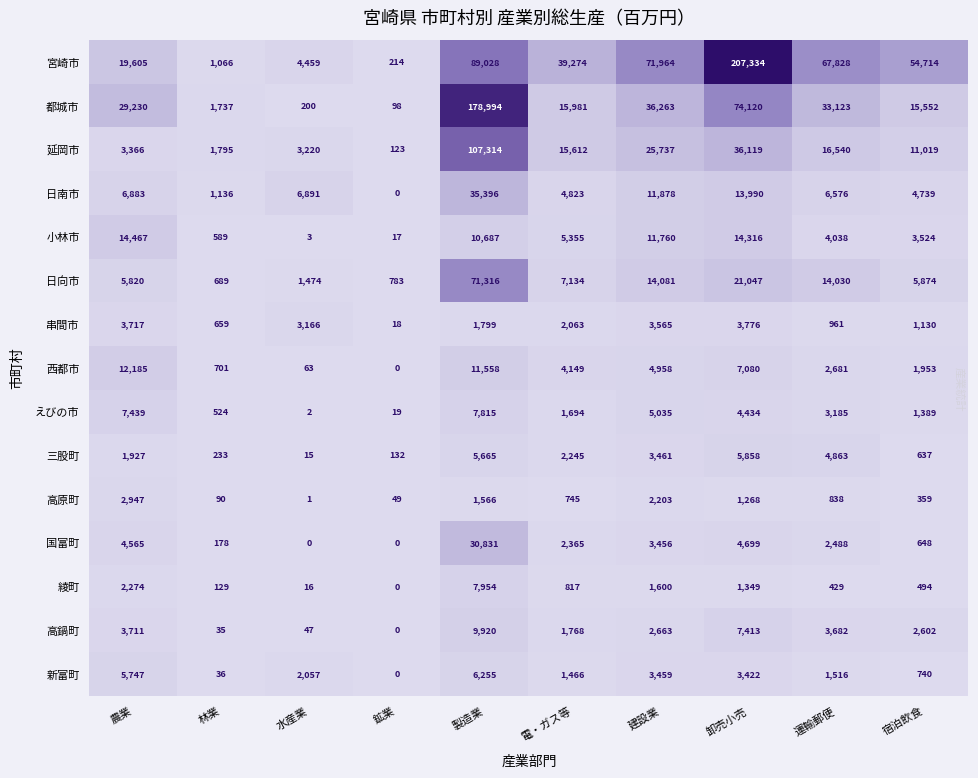

At how many categories does at least one series exceed 96339?

2